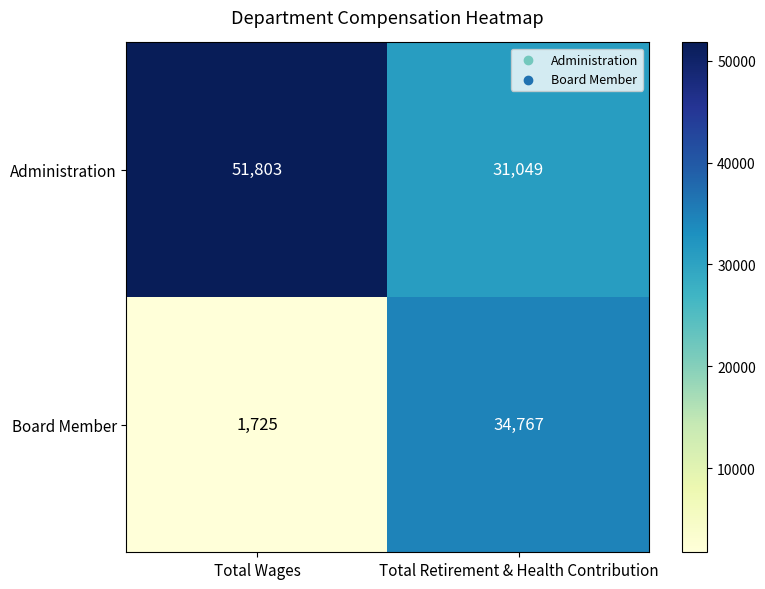

What is the greatest value displayed?

51803